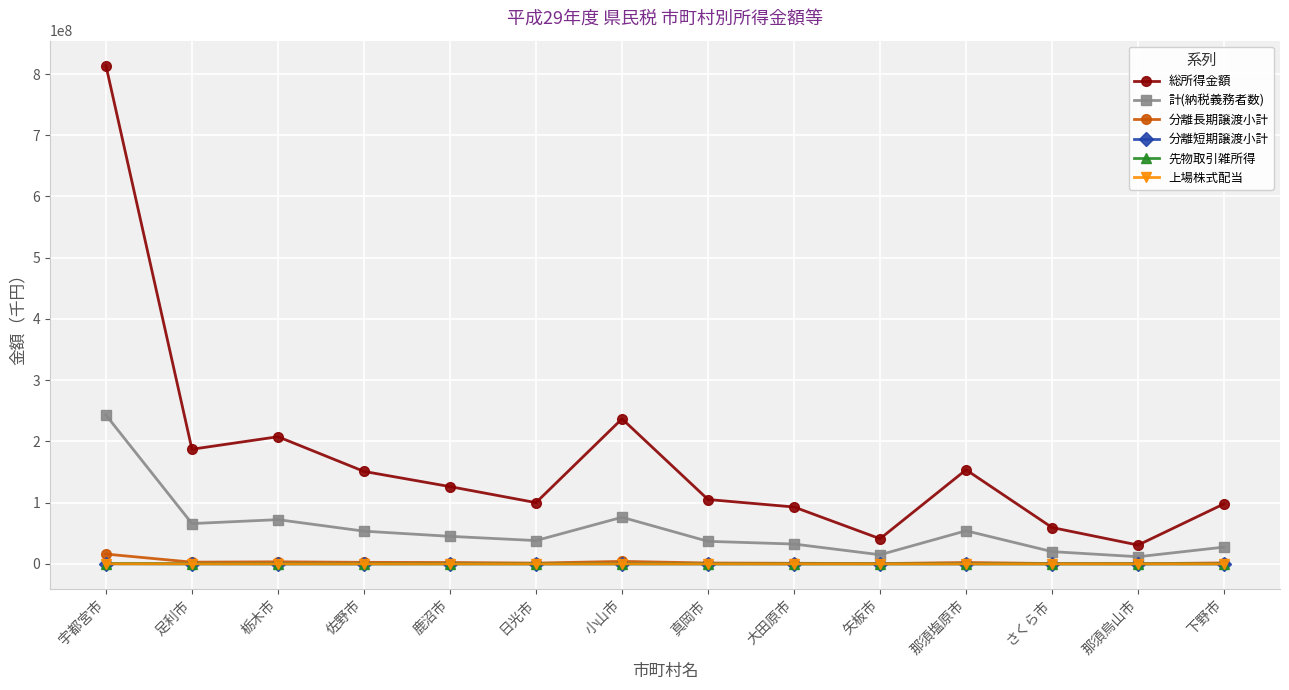

What is the greatest value displayed?

813794157